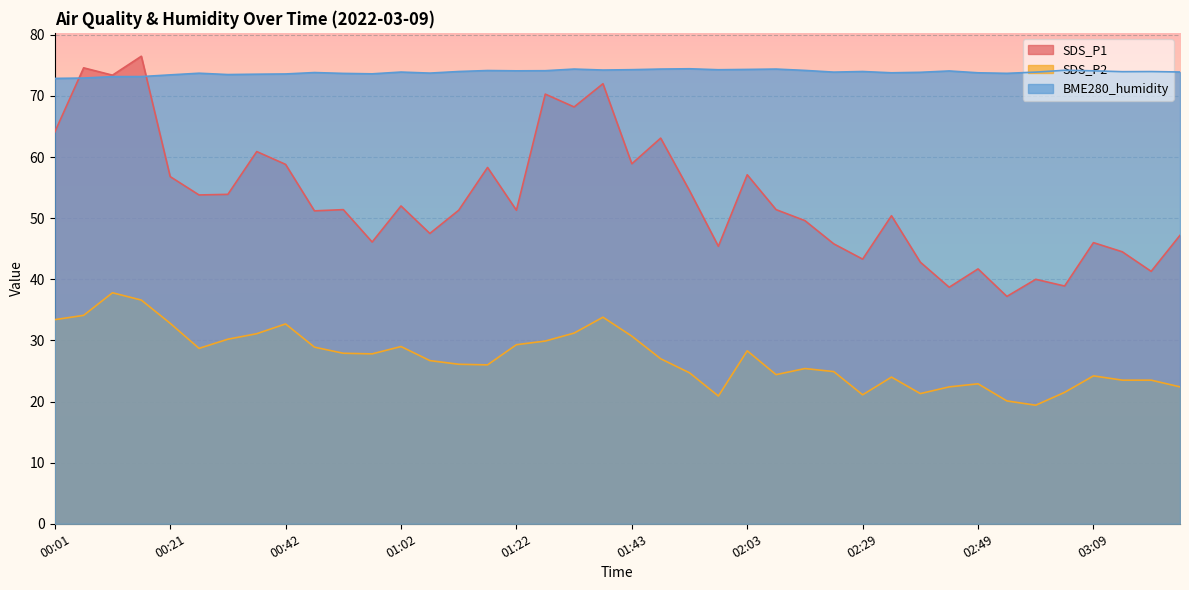

Reading left to right, list all the values displayed in this chart.

SDS_P1: 64.1	74.6	73.4	76.5	56.8	53.8	53.9	60.9	58.8	51.2	51.4	46.1	52.0	47.5	51.3	58.3	51.3	70.3	68.2	72.0	58.9	63.1	54.5	45.4	57.1	51.4	49.6	45.8	43.3	50.4	42.8	38.7	41.7	37.2	40.0	38.9	46.0	44.5	41.3	47.2
SDS_P2: 33.4	34.1	37.8	36.6	32.8	28.7	30.2	31.1	32.7	28.9	27.9	27.8	29.0	26.7	26.1	26.0	29.3	29.9	31.2	33.8	30.7	27.0	24.7	20.9	28.3	24.4	25.4	24.9	21.1	24.0	21.3	22.4	22.9	20.1	19.4	21.5	24.2	23.5	23.5	22.4
BME280_humidity: 72.9	72.9	73.2	73.2	73.5	73.7	73.5	73.6	73.6	73.8	73.7	73.6	73.9	73.7	74.0	74.2	74.1	74.1	74.4	74.2	74.3	74.4	74.5	74.3	74.3	74.4	74.2	73.9	74.0	73.8	73.9	74.1	73.8	73.7	73.9	74.2	74.1	74.0	74.0	73.9